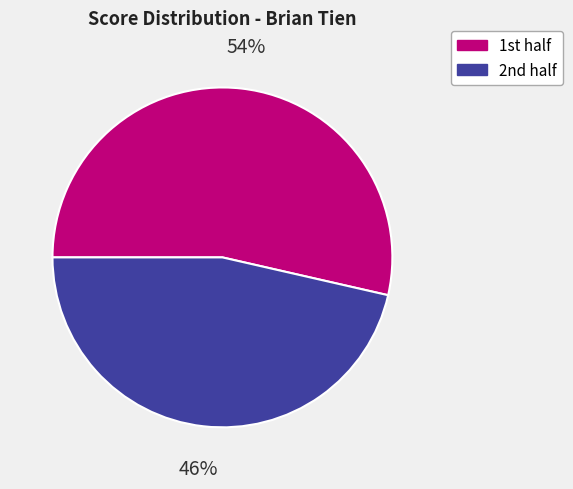

Which slice represents more than half of the pie?

1st half